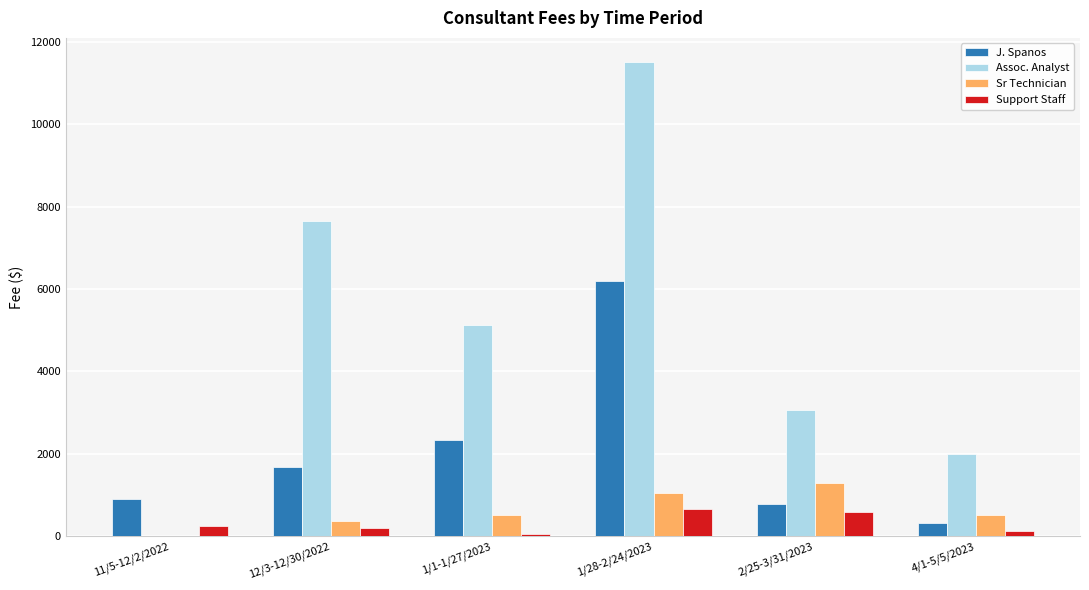

The value of Assoc. Analyst at 2/25-3/31/2023 is 1626.5. True or false?

False